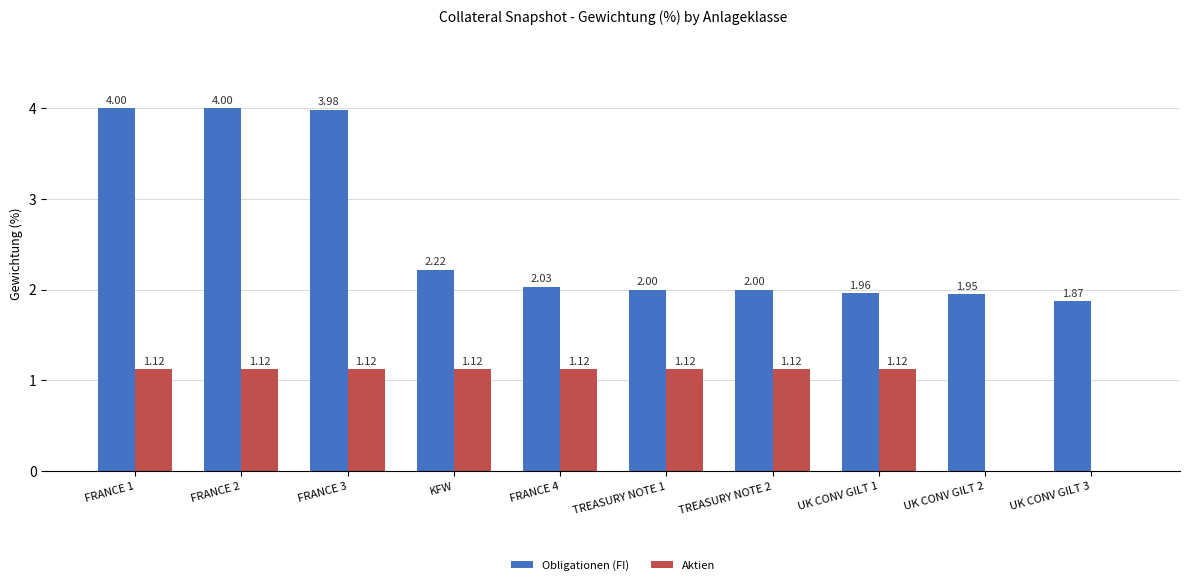

Where does the Obligationen (FI) series first go above 2?

FRANCE 1